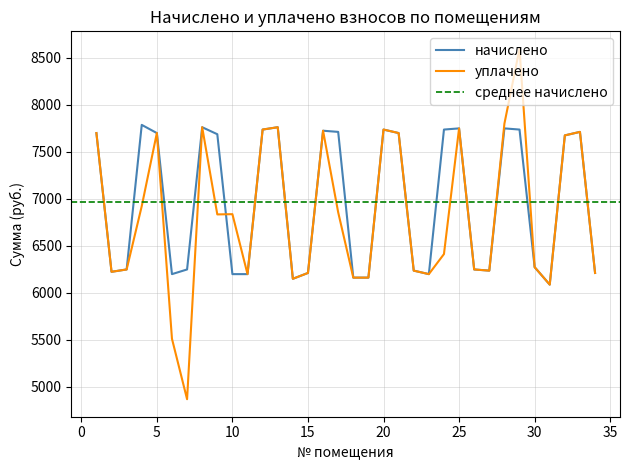

How many interior local peaks does the начислено series have?

8